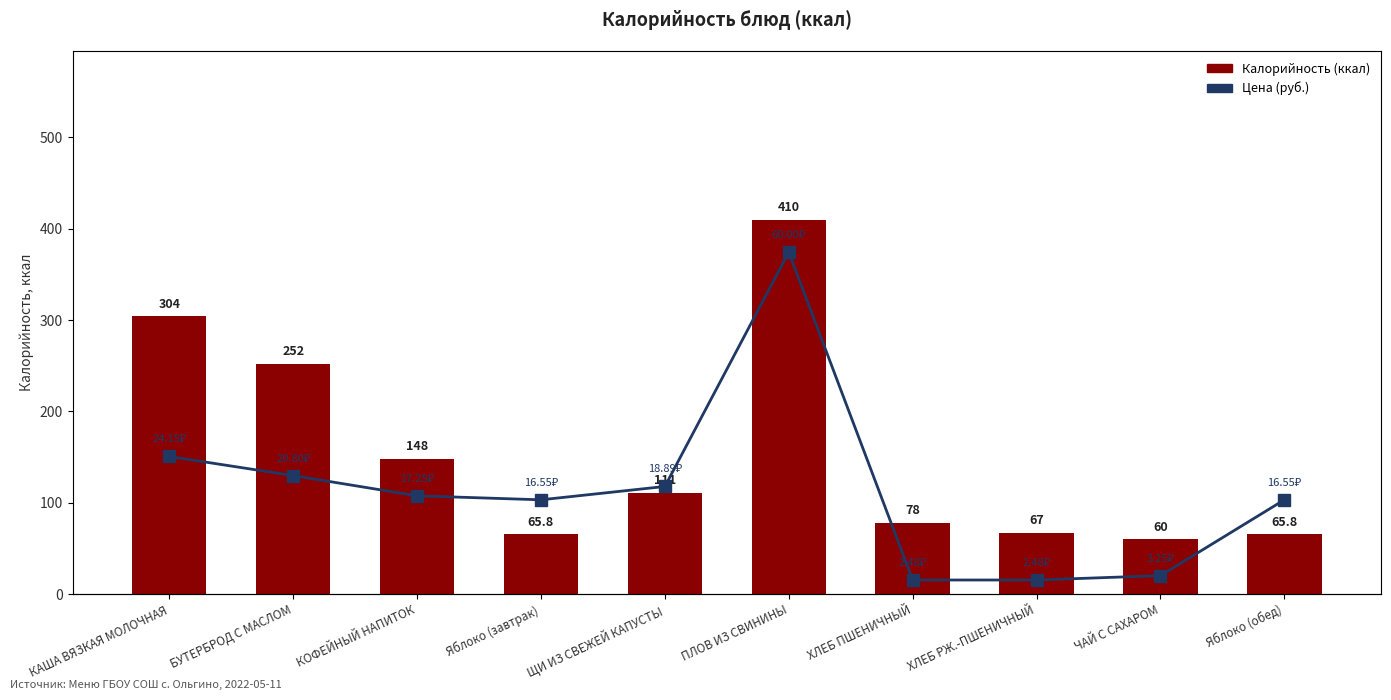

What is the average value of the Калорийность series?

156.2